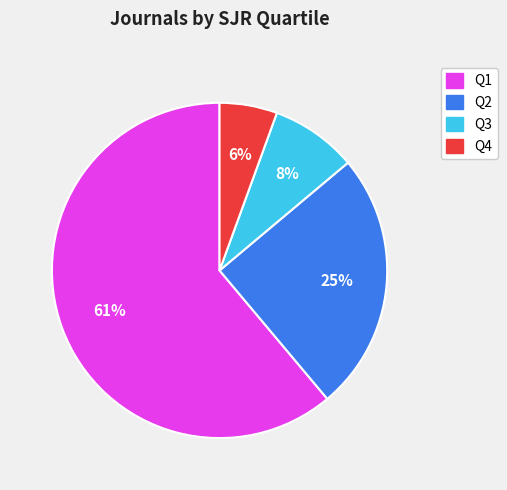

Is it true that Q2 is 31% of the pie?

False